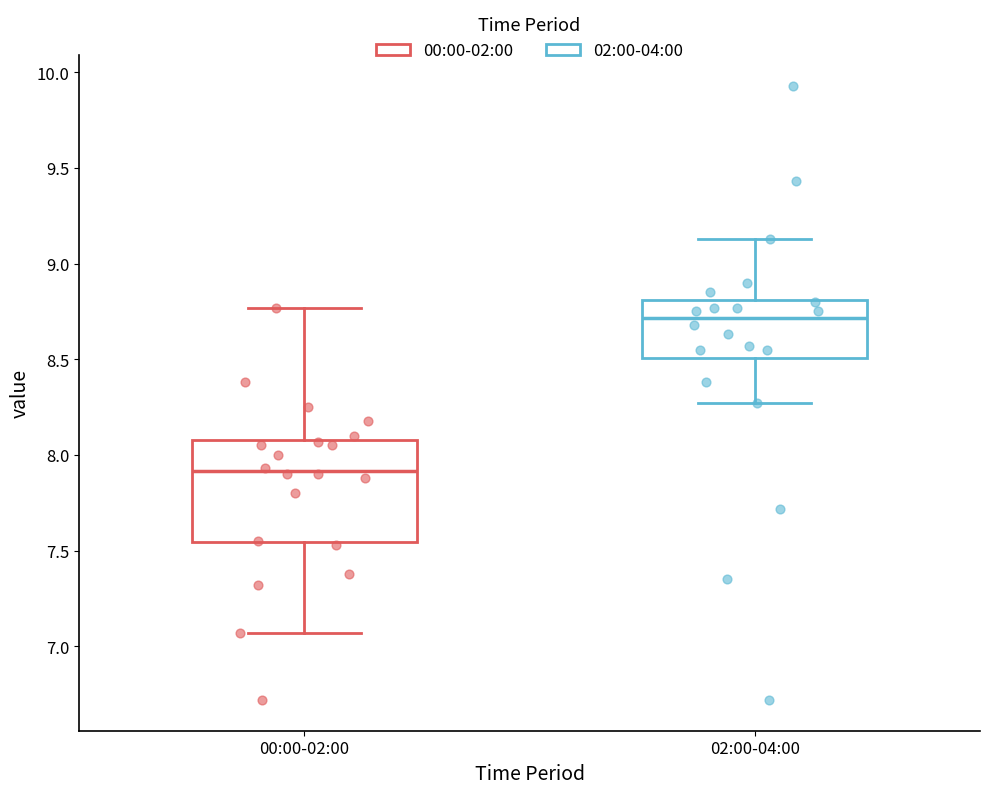

Reading left to right, read every box against the y-axis: the position of its median line, the range the box covers, and the ends of its whiskers. The values are not printed on the chart, so give them approximately, as read against the axis.

00:00-02:00: median 7.90, box 7.55 to 8.10, whiskers 7.05 to 8.75
02:00-04:00: median 8.70, box 8.50 to 8.80, whiskers 8.25 to 9.15